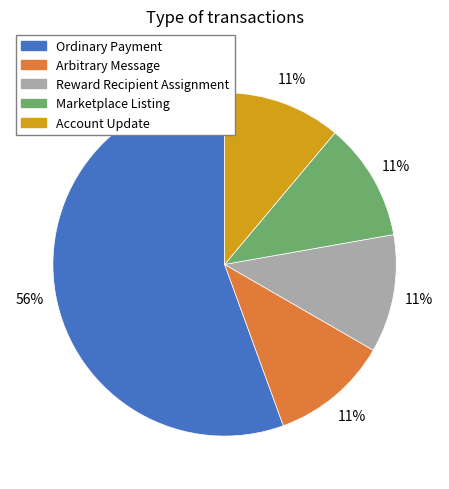

What is the ratio of the value at Arbitrary Message to the value at Account Update?

1.0